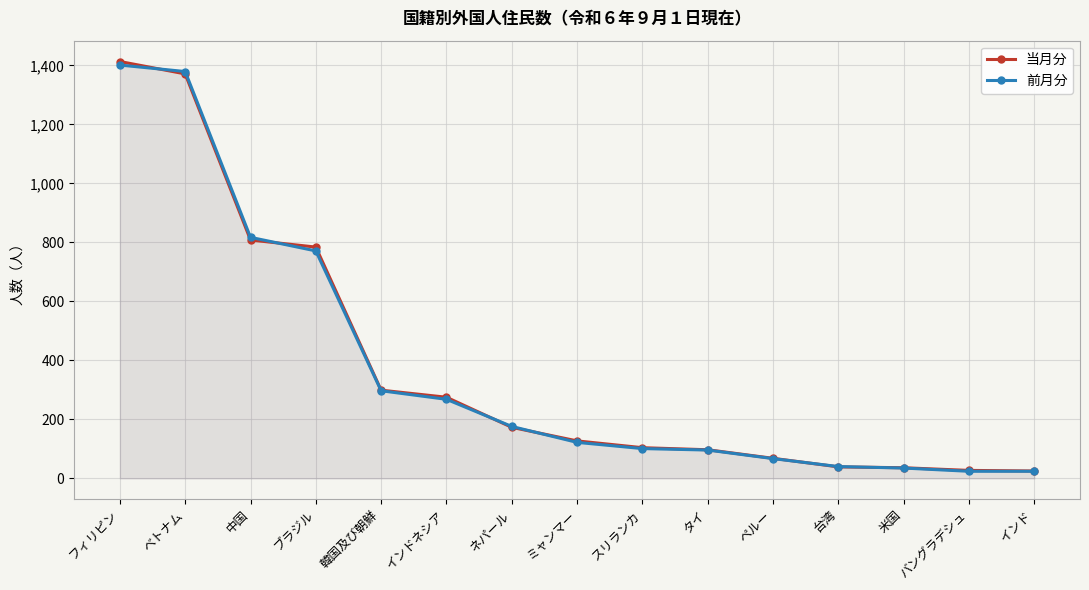

How many lines are shown in the chart?

2